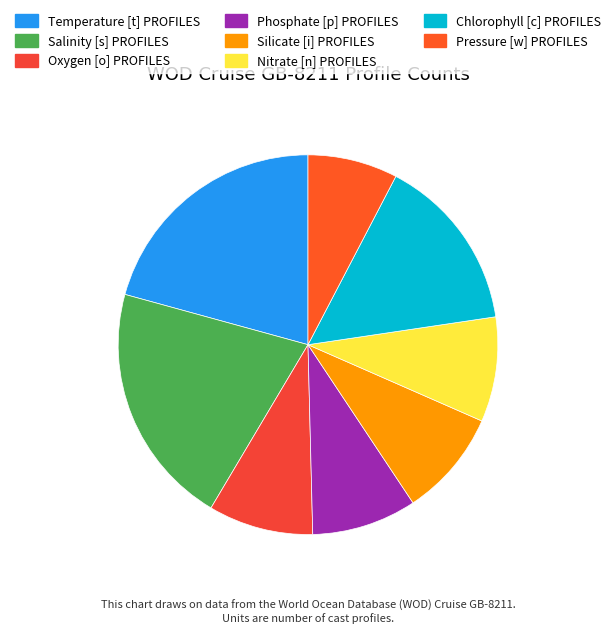

What is the change in value from Nitrate [n] PROFILES to Chlorophyll [c] PROFILES?

+38